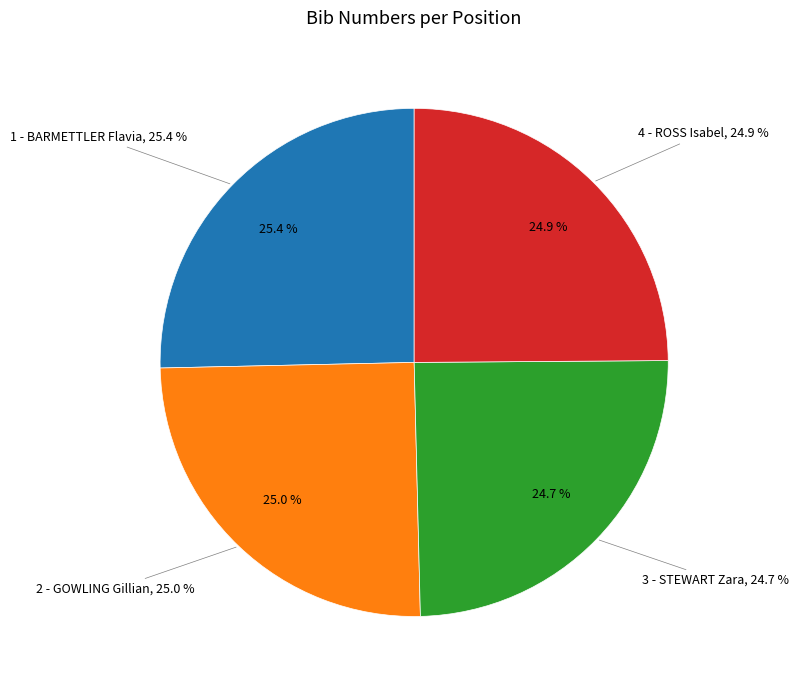

What is the total percentage of 1 - BARMETTLER Flavia and 2 - GOWLING Gillian?

50.4%